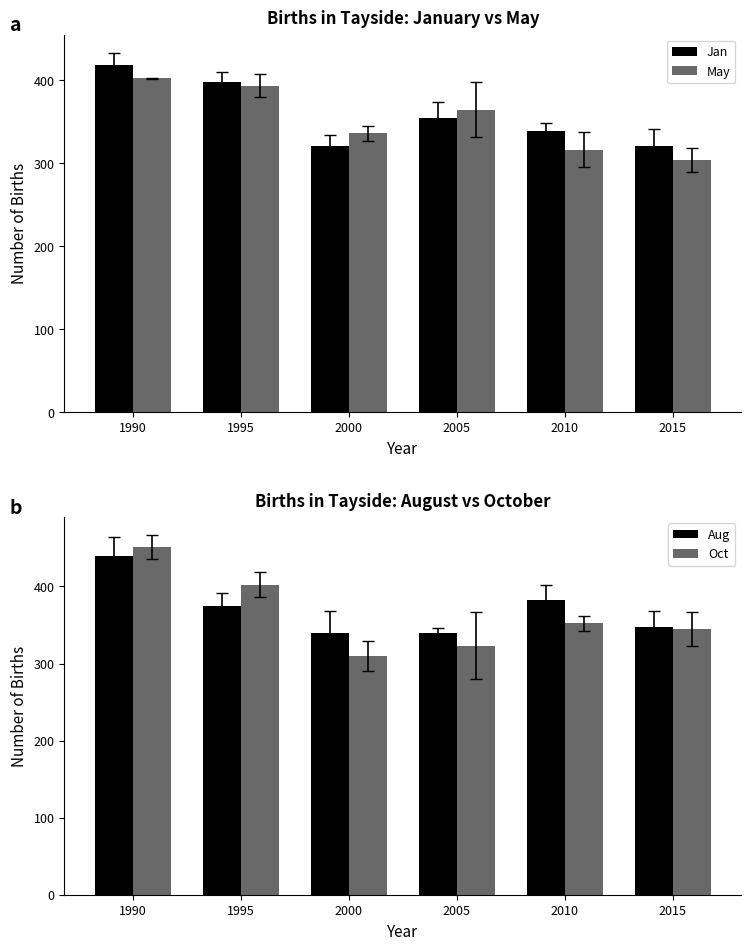

How many groups of bars are there?

6